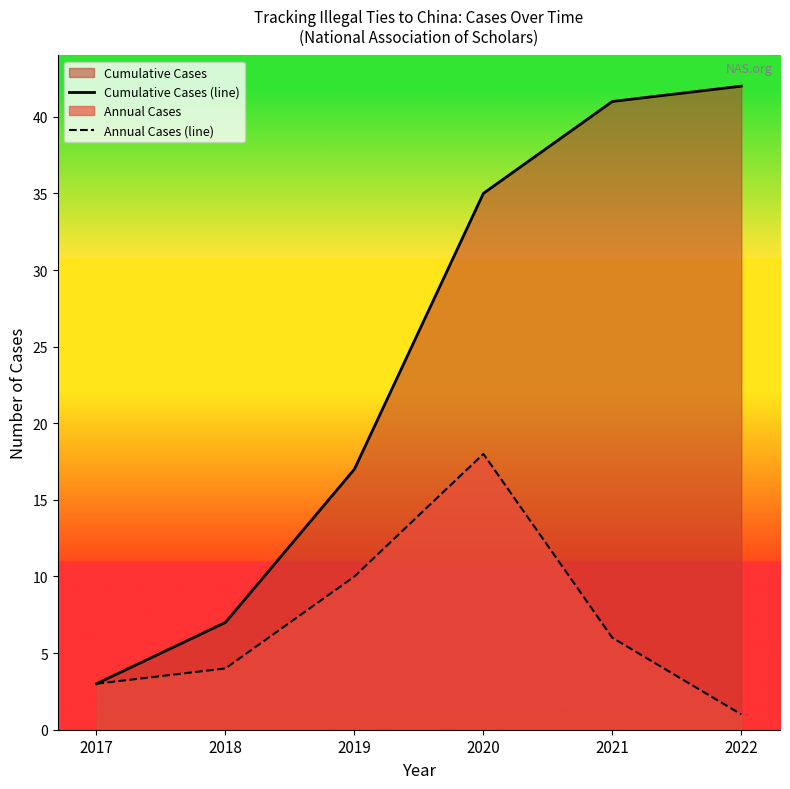

How many values in the Annual Cases (line) series are below 6?

3